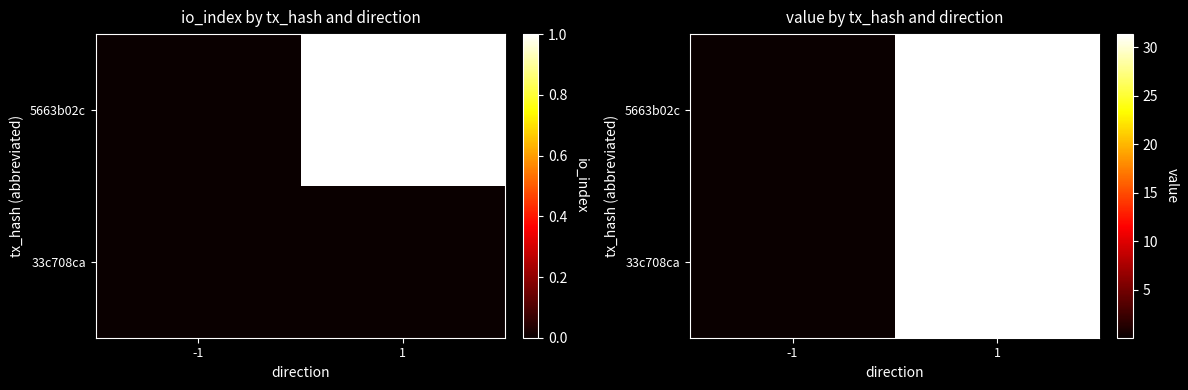

True or false: 5663b02c has a value of 0.0 at -1.

True